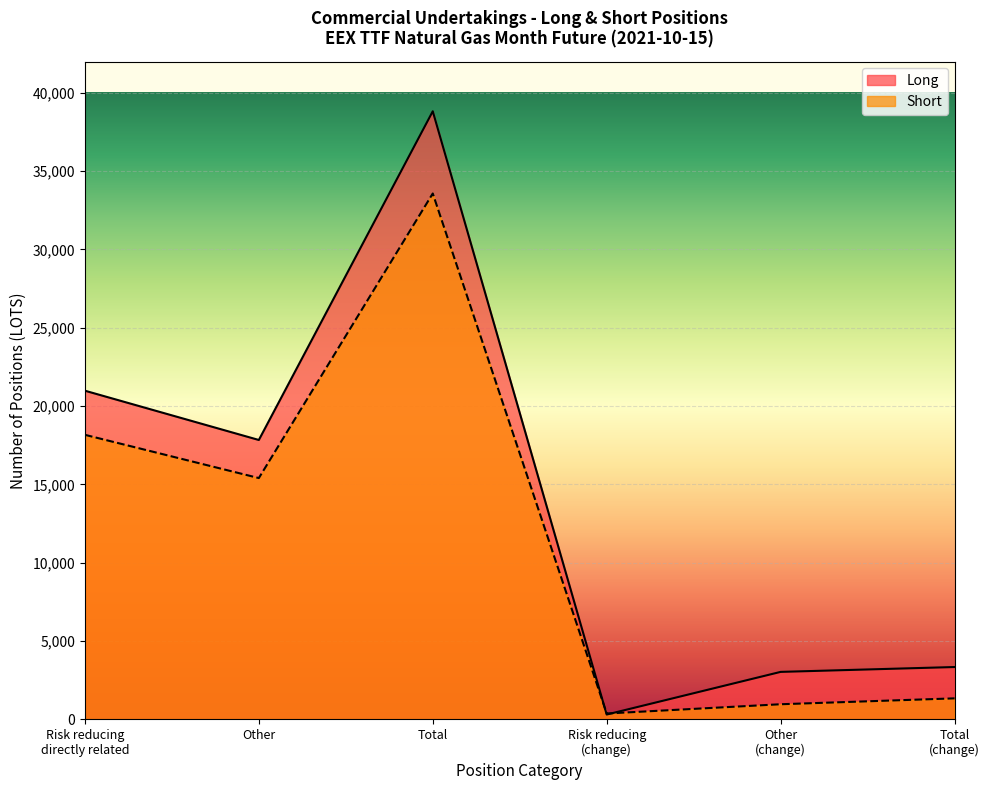

What are all the series names shown in the legend?

Long, Short